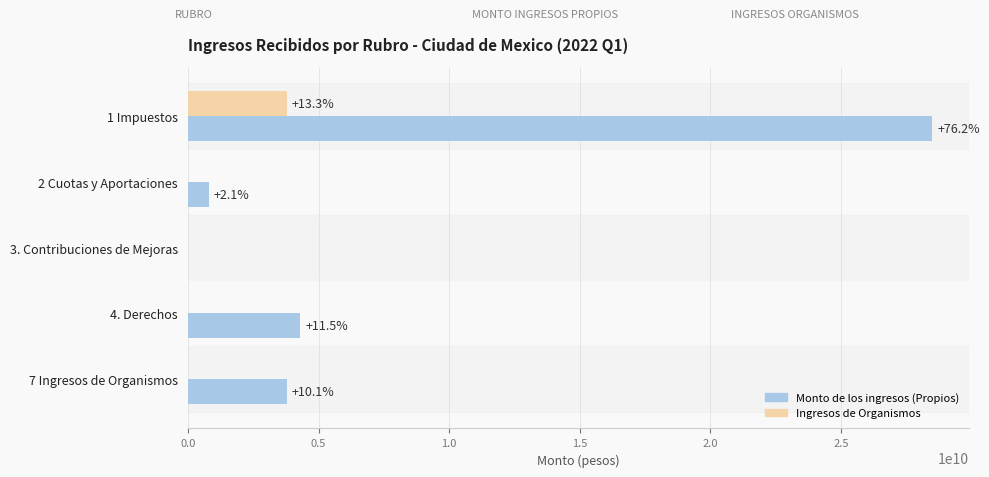

Which series has the widest spread of values?

Monto de los ingresos (Propios)